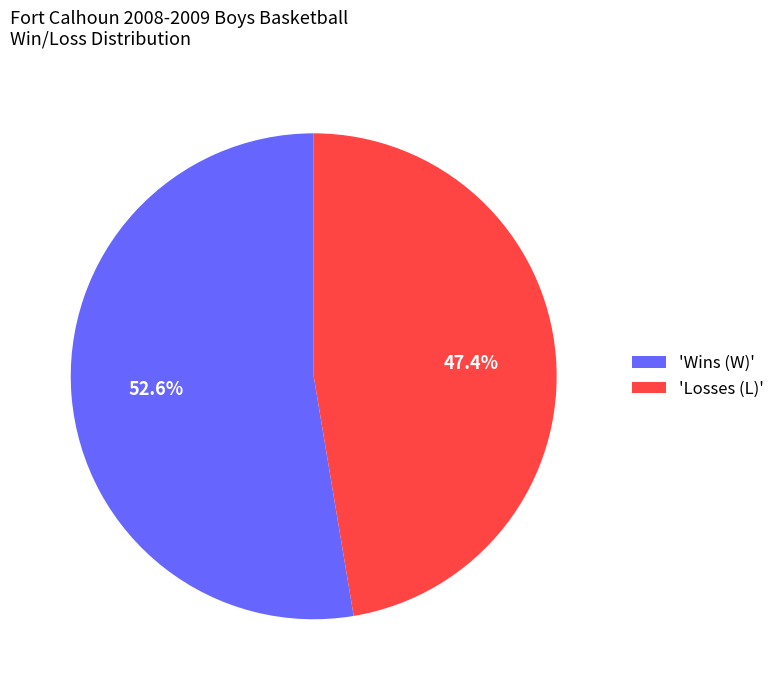

Which category has the biggest portion of the pie?

'Wins (W)'